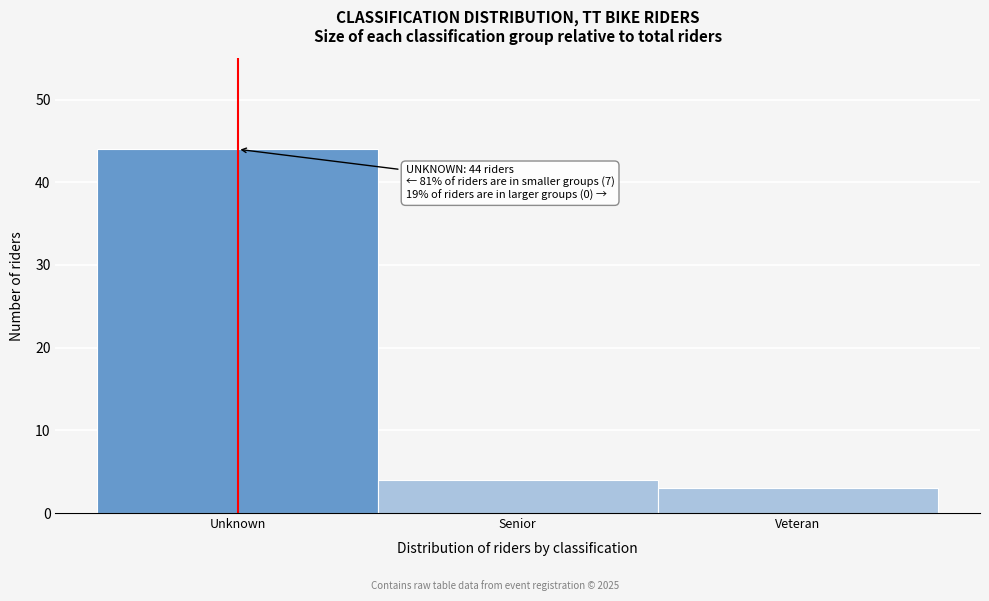

Reading right to left, what are all the values shown in this chart?

3	4	44